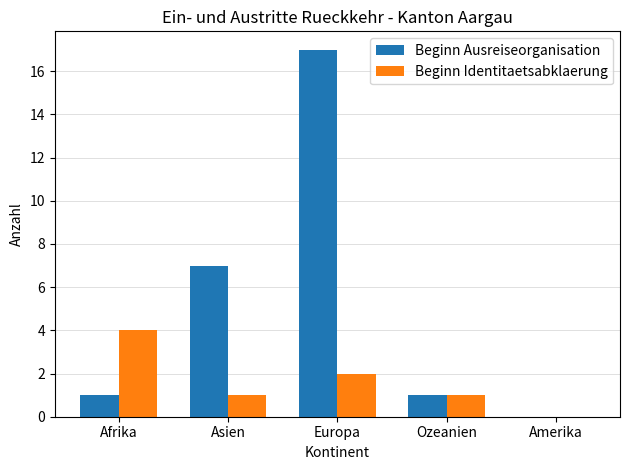

Is the value of Beginn Ausreiseorganisation at Ozeanien greater than the value of Beginn Identitaetsabklaerung at Europa?

No